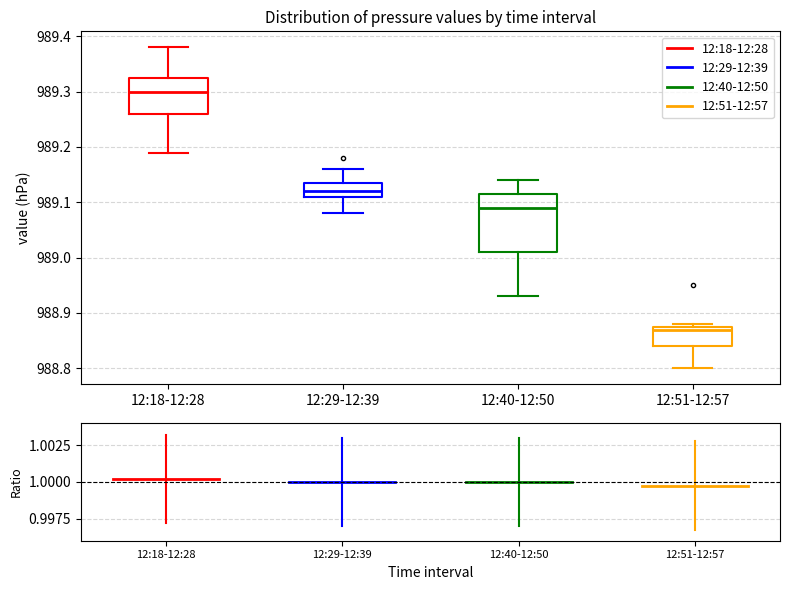

Reading left to right, read every box against the y-axis: the position of its median line, the range the box covers, and the ends of its whiskers. The values are not printed on the chart, so give them approximately, as read against the axis.

12:18-12:28: median 989.30, box 989.26 to 989.33, whiskers 989.19 to 989.38
12:29-12:39: median 989.12, box 989.11 to 989.14, whiskers 989.08 to 989.16
12:40-12:50: median 989.09, box 989.01 to 989.12, whiskers 988.93 to 989.14
12:51-12:57: median 988.87, box 988.84 to 988.88, whiskers 988.80 to 988.88 (just above the box's upper edge)